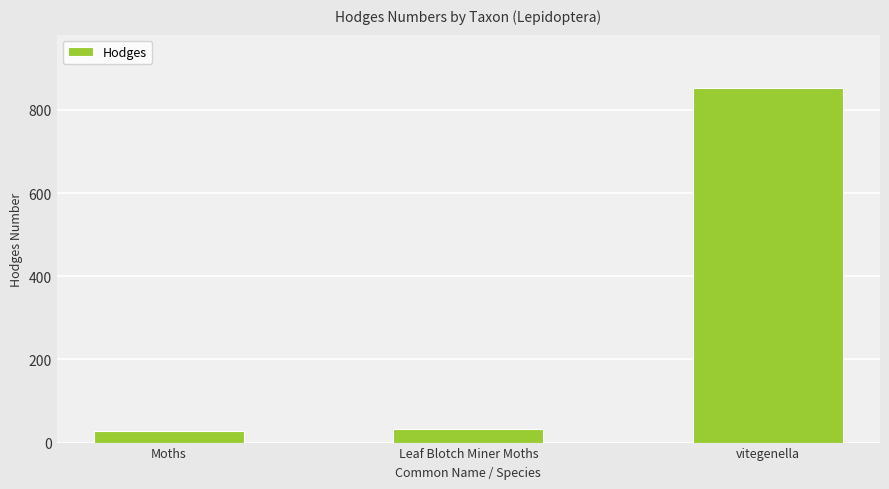

Reading left to right, transcribe all the data shown in this chart.

Moths=29.0	Leaf Blotch Miner Moths=33.2	vitegenella=853.0